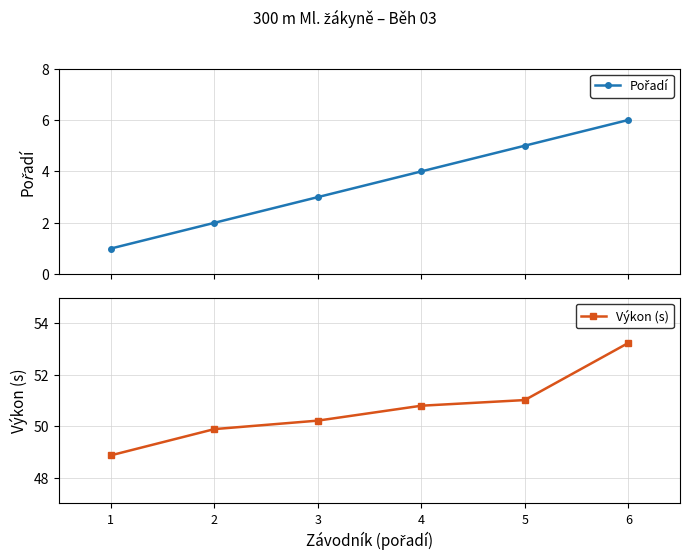

Is this an area chart (filled region under the line)?

No